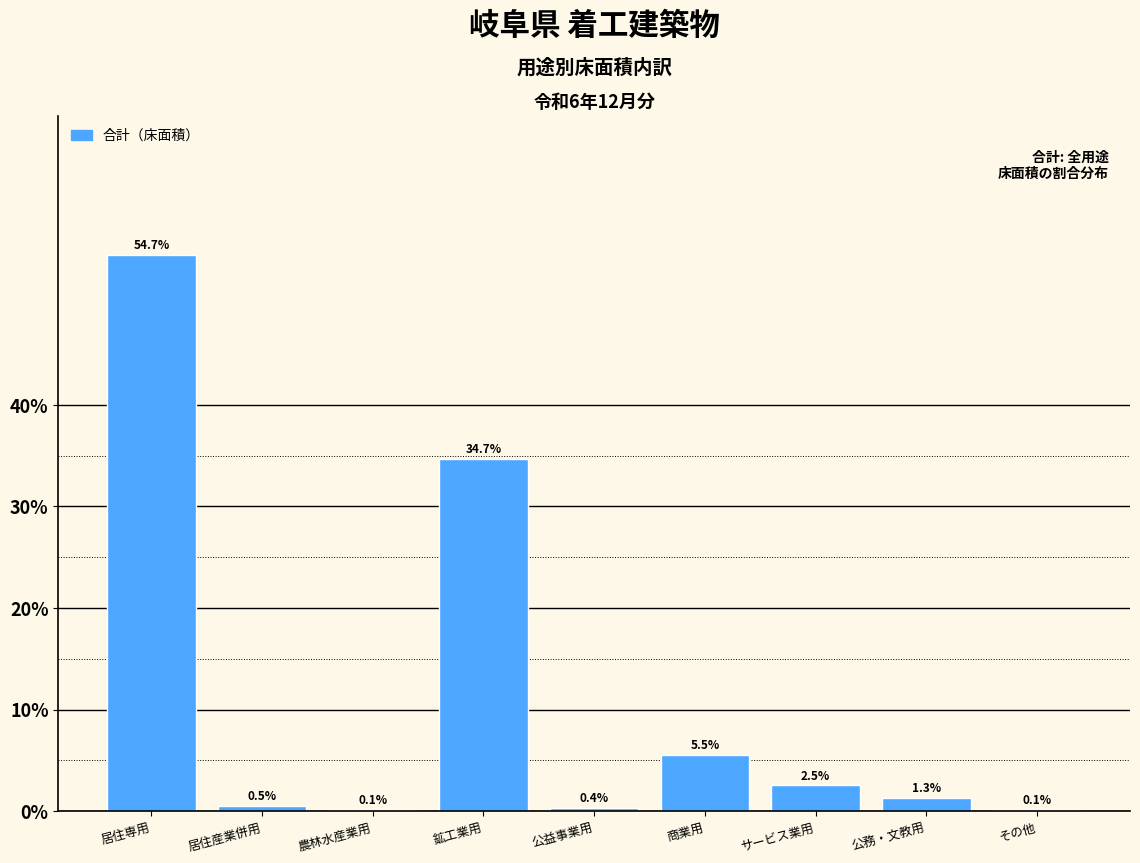

Reading left to right, transcribe all the data shown in this chart.

居住専用=54.7	居住産業併用=0.5	農林水産業用=0.1	鉱工業用=34.7	公益事業用=0.4	商業用=5.5	サービス業用=2.5	公務・文教用=1.3	その他=0.1